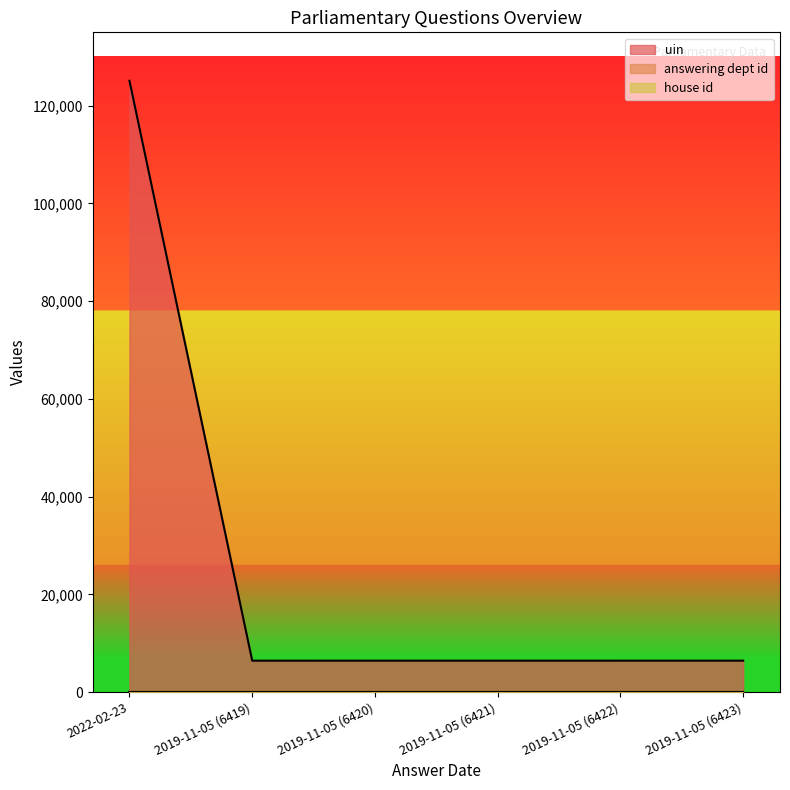

What is the total value across all series at 2019-11-05 (6419)?

6421